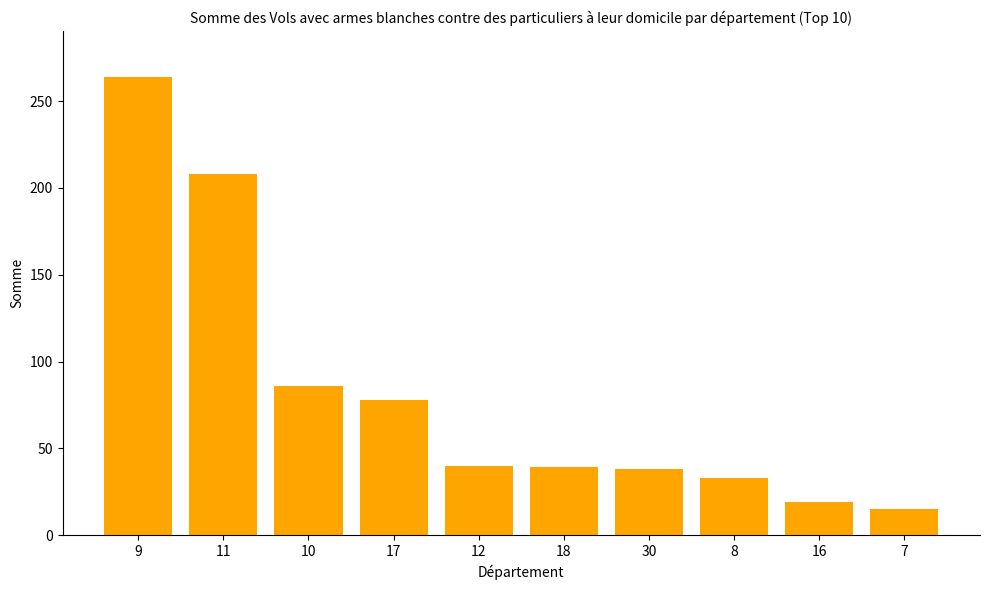

What is the label of the 8th bar from the left?

8